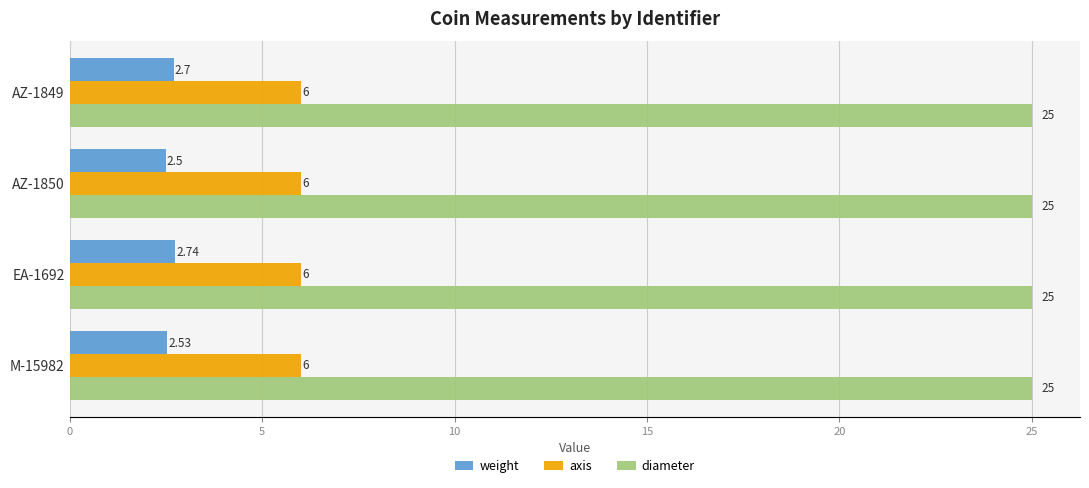

List the series in order of their peak value, lowest first.

weight, axis, diameter